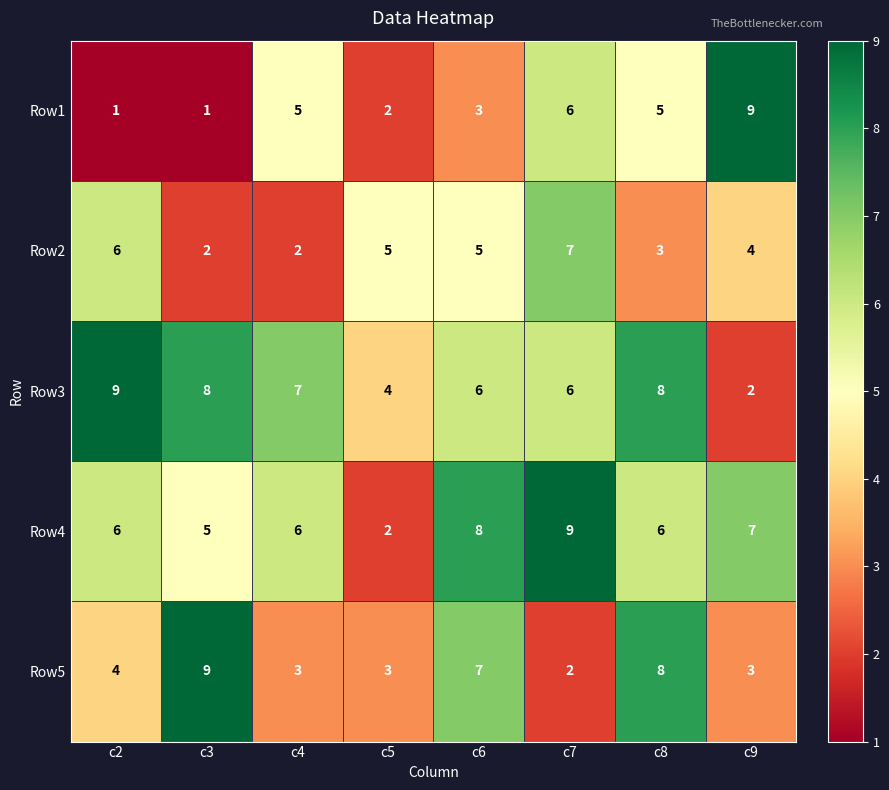

Count the number of data series in this chart.

5